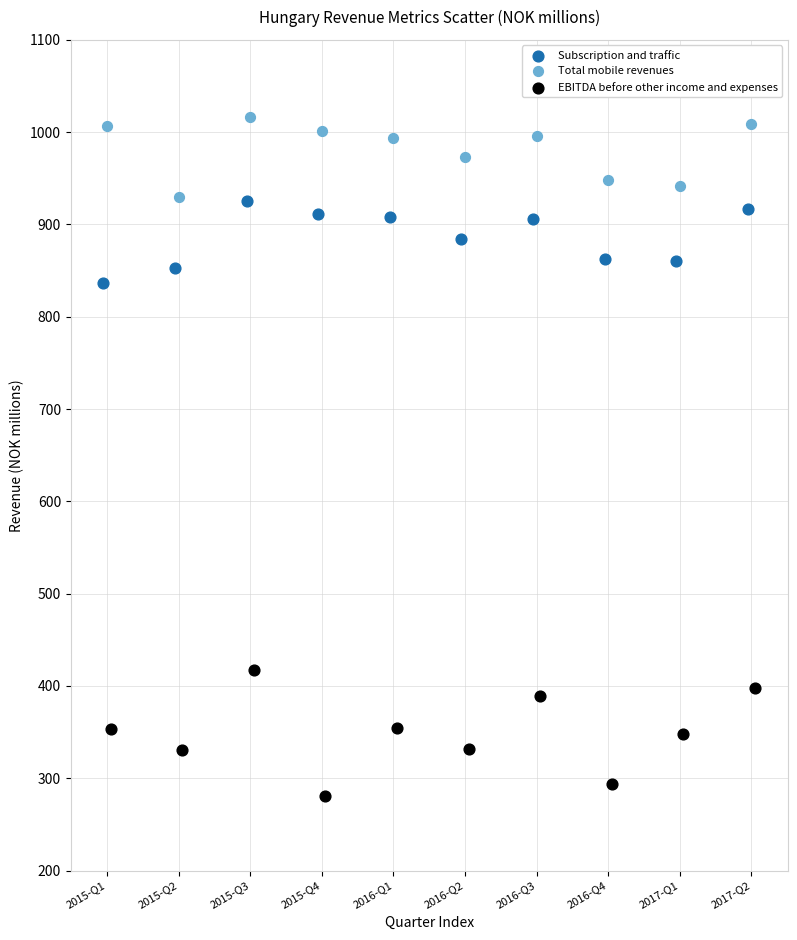

What are all the series names shown in the legend?

Subscription and traffic, Total mobile revenues, EBITDA before other income and expenses